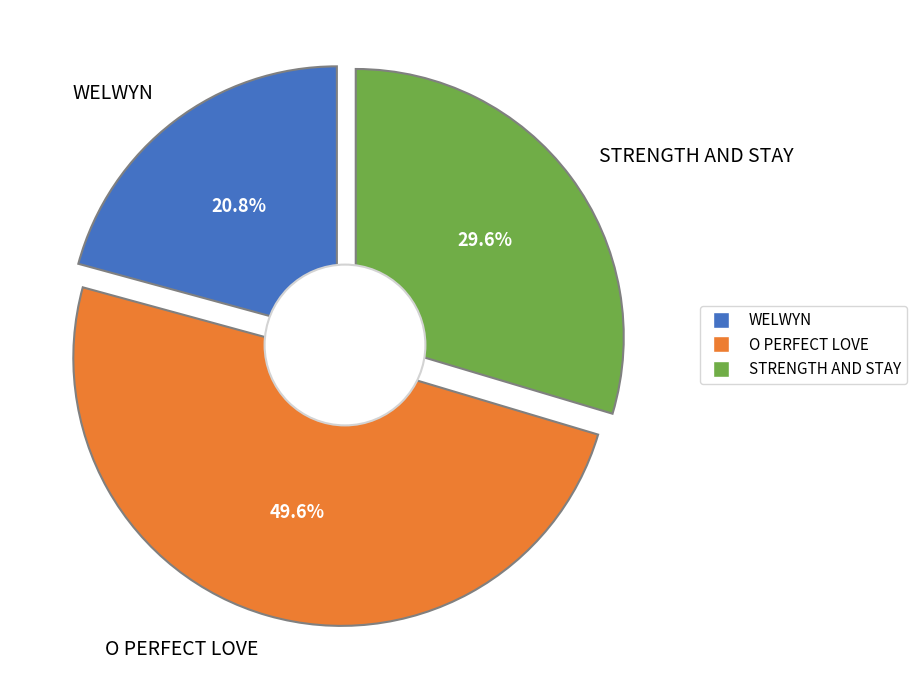

Count the number of slices in the pie.

3